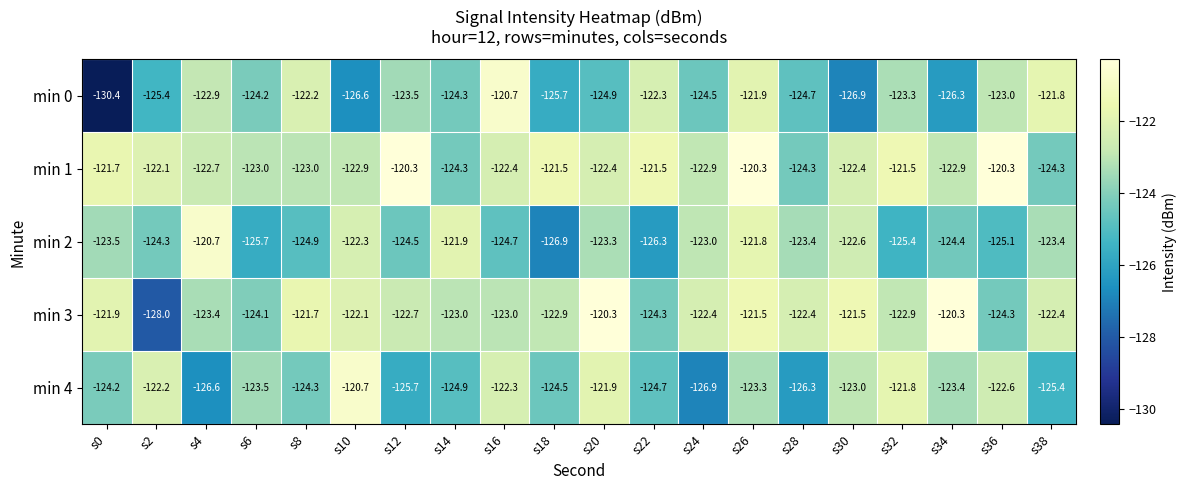

List the labels in order of min 0 value, smallest first.

s0, s30, s10, s34, s18, s2, s20, s28, s24, s14, s6, s12, s32, s36, s4, s22, s8, s26, s38, s16